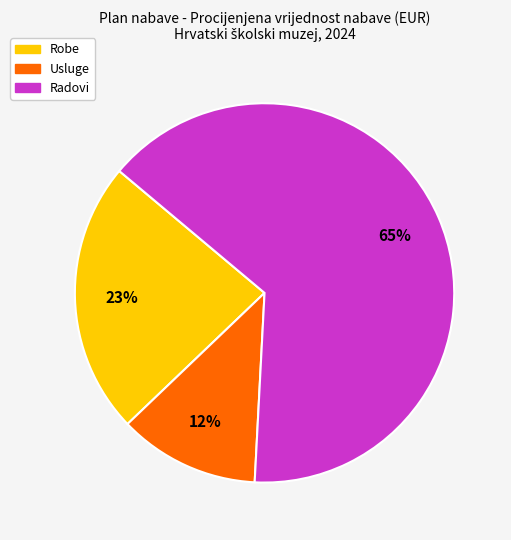

Count the number of slices in the pie.

3